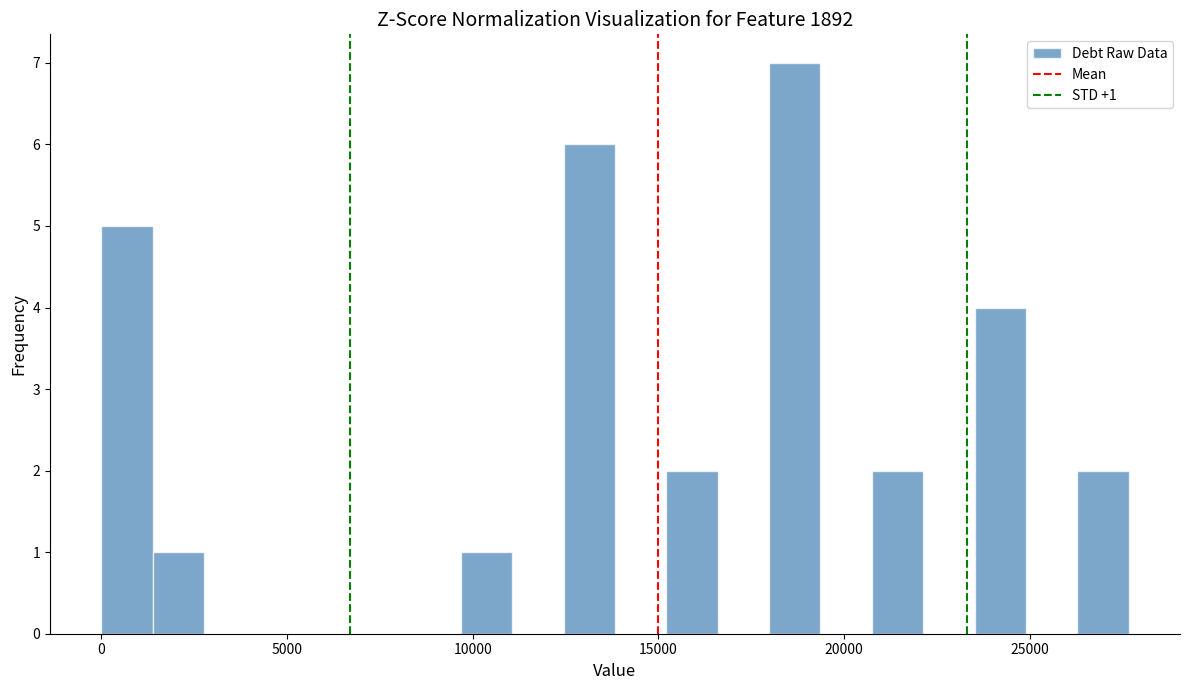

Around what value on the x-axis is the tallest bar? Give the approximate position of its centre, as read against the axis.

18500